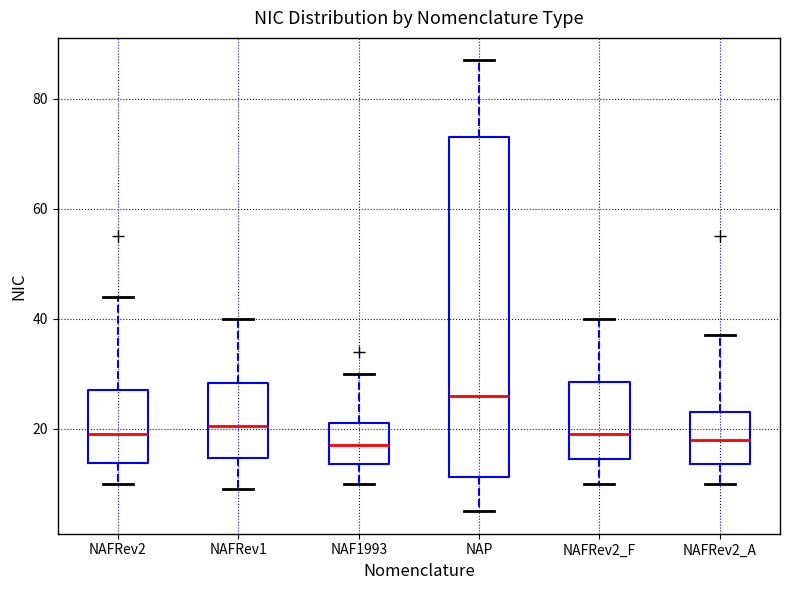

Reading left to right, read every box against the y-axis: the position of its median line, the range the box covers, and the ends of its whiskers. The values are not printed on the chart, so give them approximately, as read against the axis.

NAFRev2: median 20, box 14 to 28, whiskers 10 to 44
NAFRev1: median 20, box 14 to 28, whiskers 10 to 40
NAF1993: median 18, box 14 to 22, whiskers 10 to 30
NAP: median 26, box 12 to 74, whiskers 6 to 88
NAFRev2_F: median 20, box 14 to 28, whiskers 10 to 40
NAFRev2_A: median 18, box 14 to 24, whiskers 10 to 38